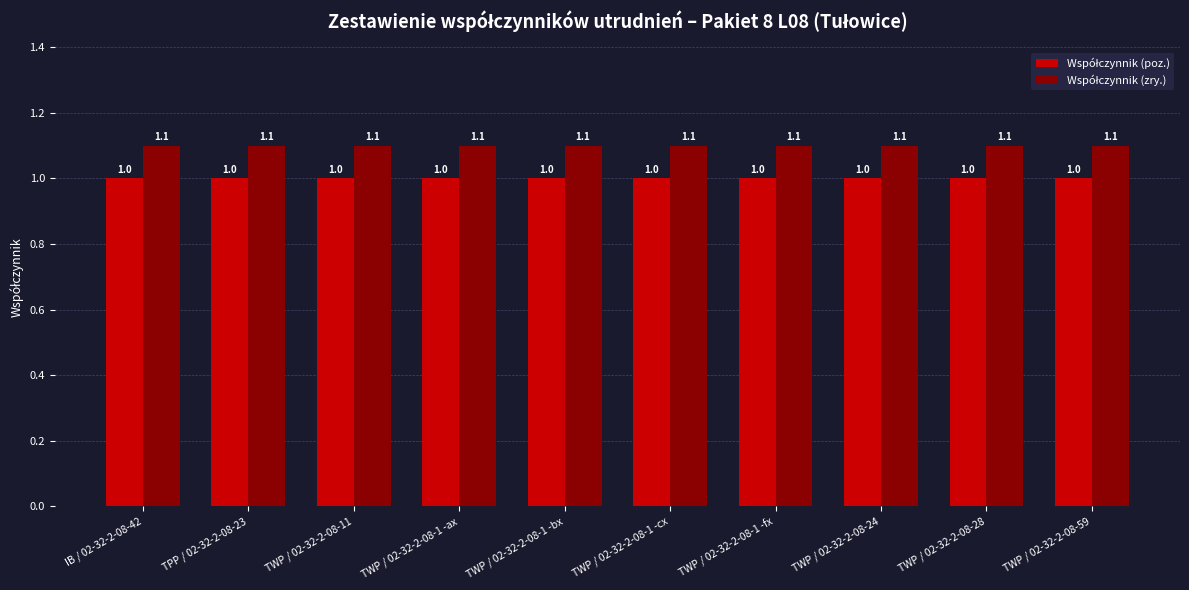

What is the minimum value shown in the chart?

1.0